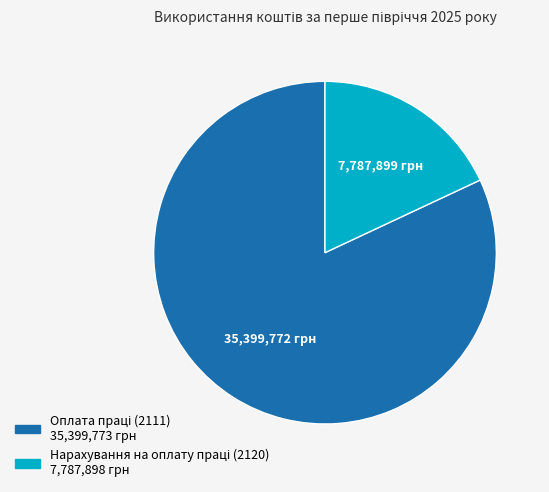

Count the number of slices in the pie.

2